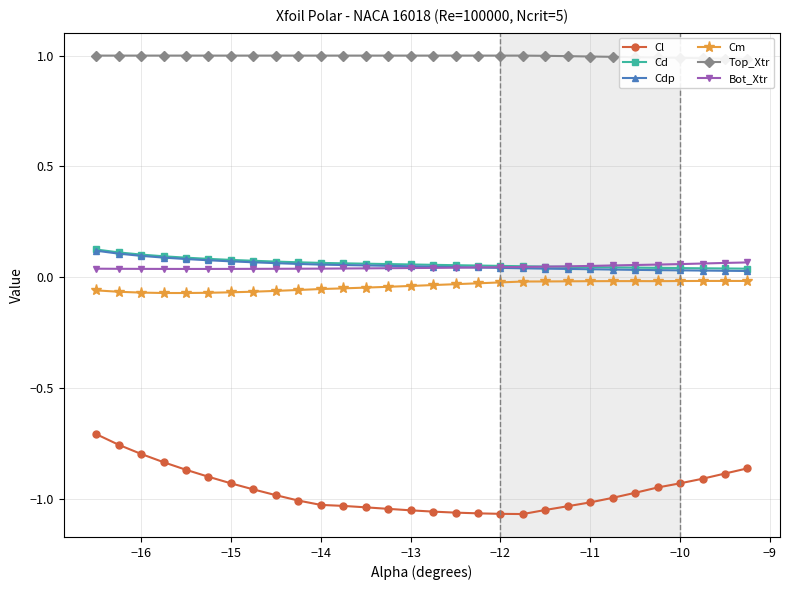

Which series has the largest total across all categories?

Top_Xtr